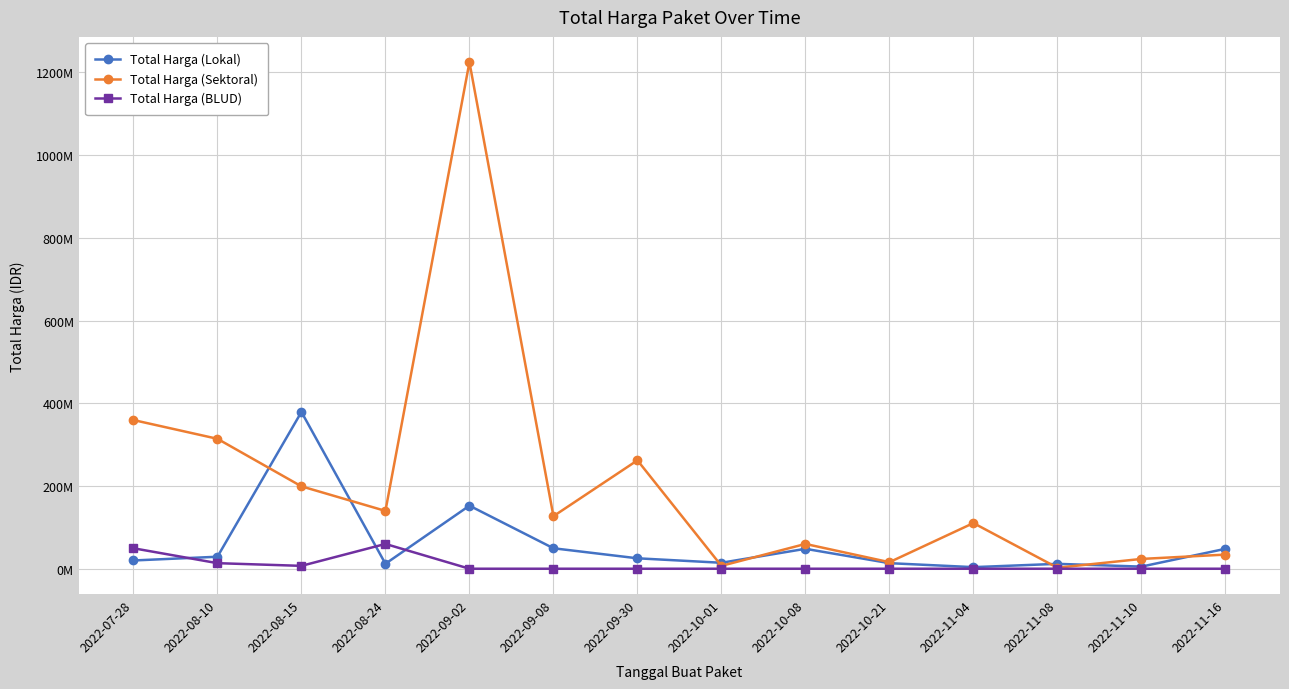

At which label is Total Harga (Sektoral) closest to 613538875?

2022-07-28